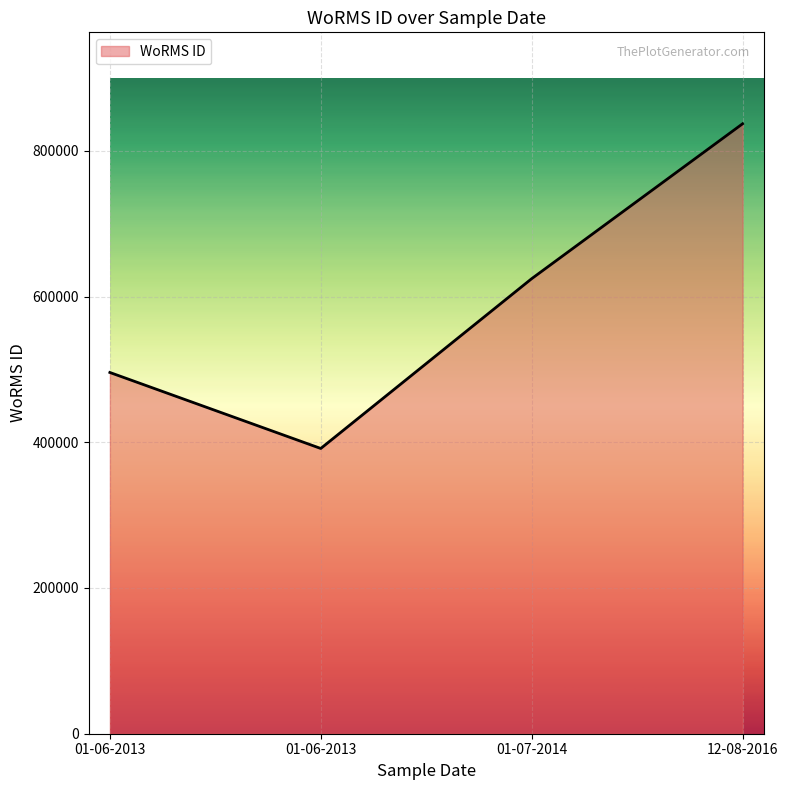

How many distinct data groups are displayed?

1